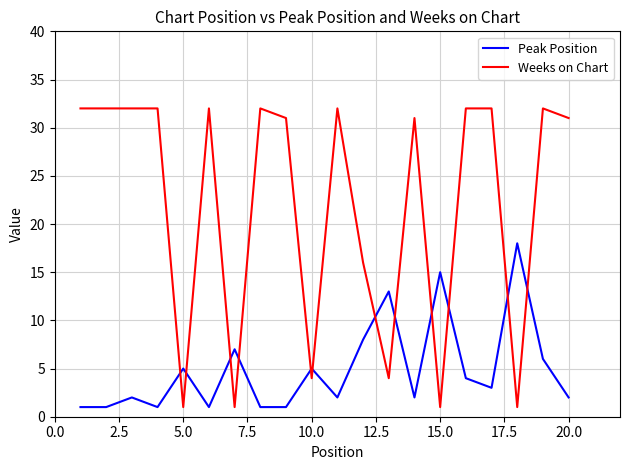

Which series has the widest spread of values?

Weeks on Chart